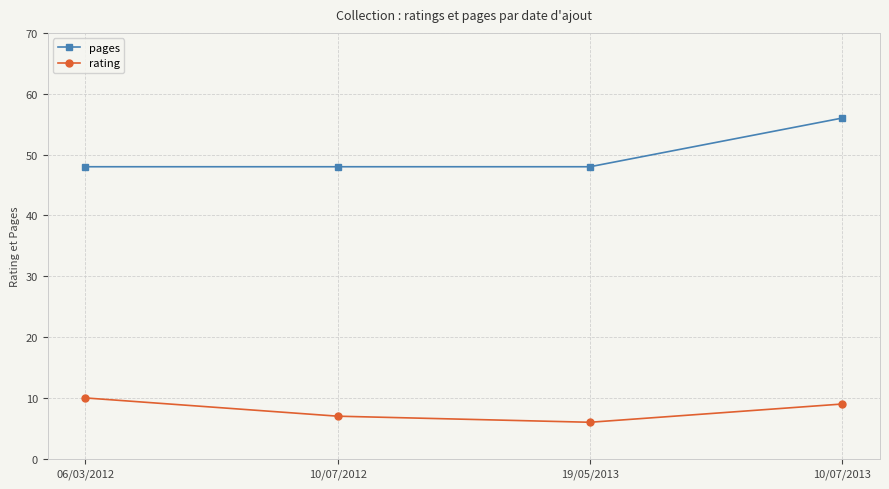

Which series has the widest spread of values?

pages